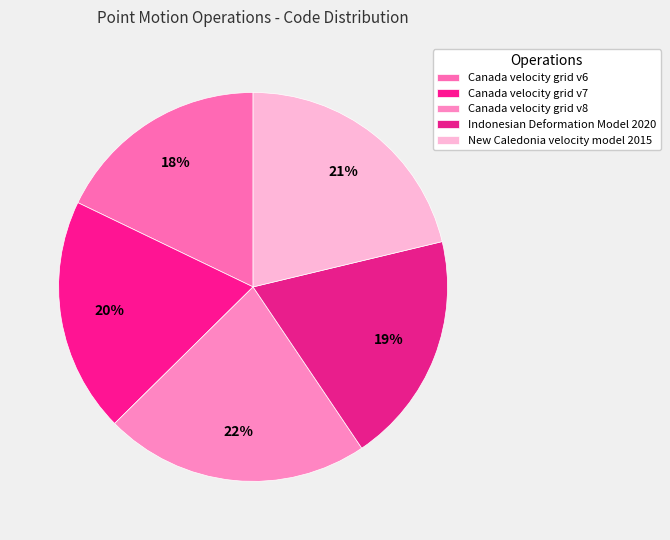

How many slices are in this pie chart?

5